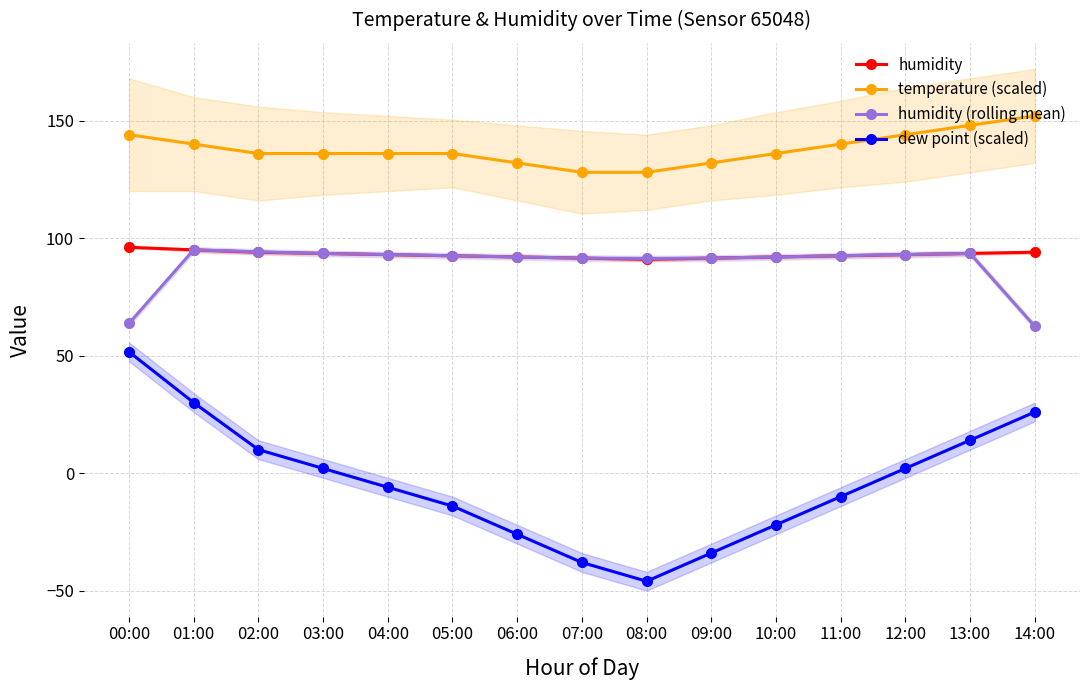

How many lines are shown in the chart?

4